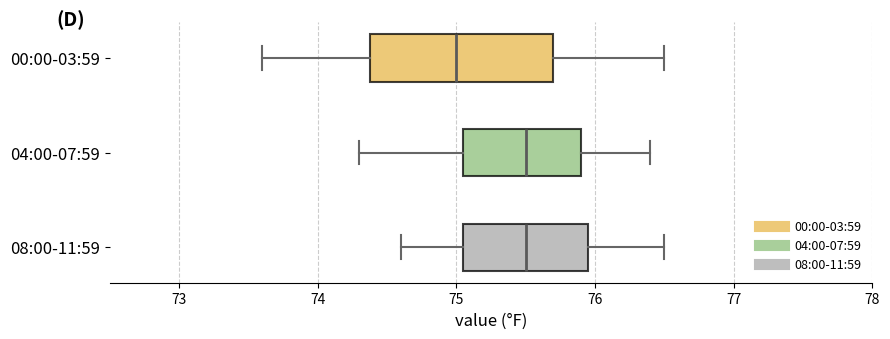

Reading bottom to top, transcribe this box plot: for each box, give where its median line is, the range the box spans, and where its two whiskers end, as read against the x-axis. The values are not printed on the chart, so give them approximately, as read against the axis.

08:00-11:59: median 75.5, box 75.1 to 76.0, whiskers 74.6 to 76.5
04:00-07:59: median 75.5, box 75.1 to 75.9, whiskers 74.3 to 76.4
00:00-03:59: median 75.0, box 74.4 to 75.7, whiskers 73.6 to 76.5